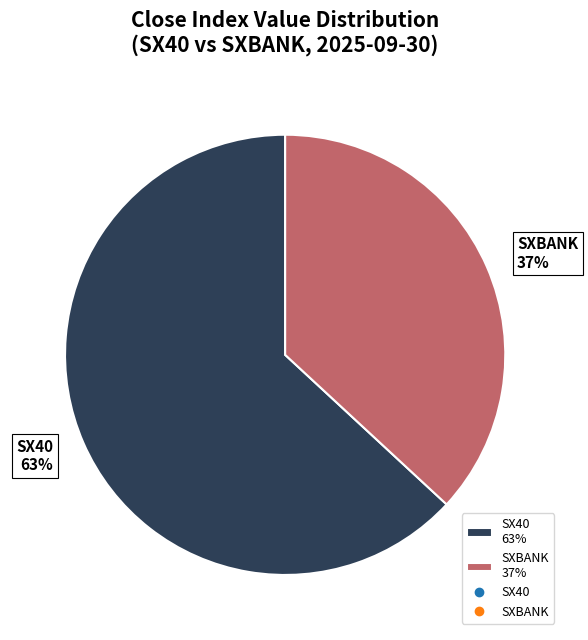

Which slice is the smallest?

SXBANK